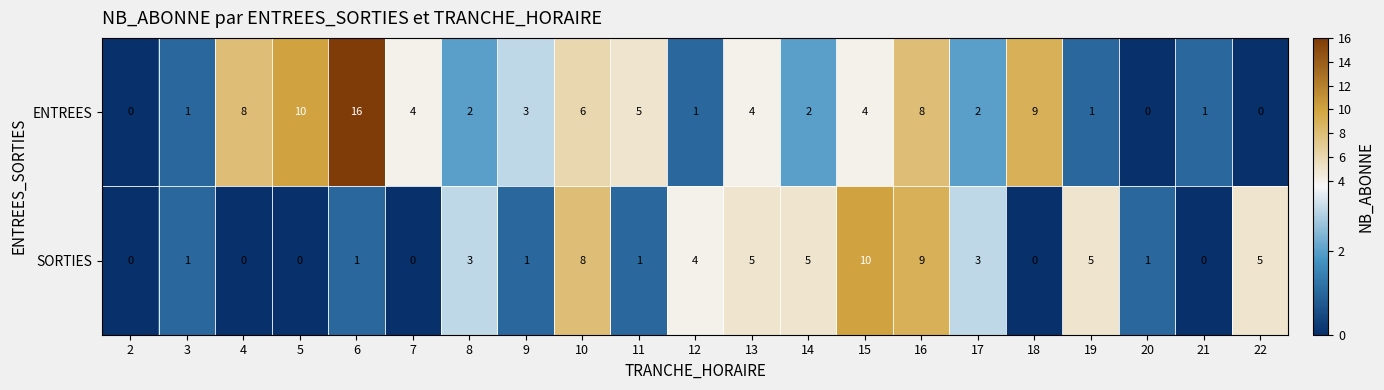

What is the difference between the highest and lowest values at 15?

6